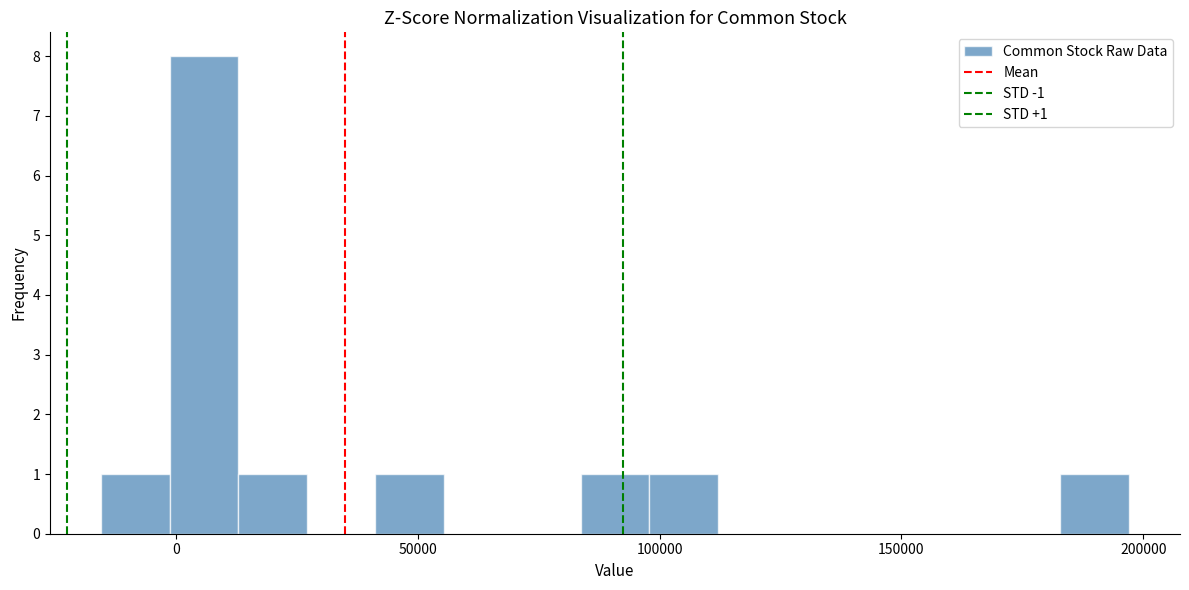

Read against the x-axis, roughly where is the centre of the tallest bar?

5000